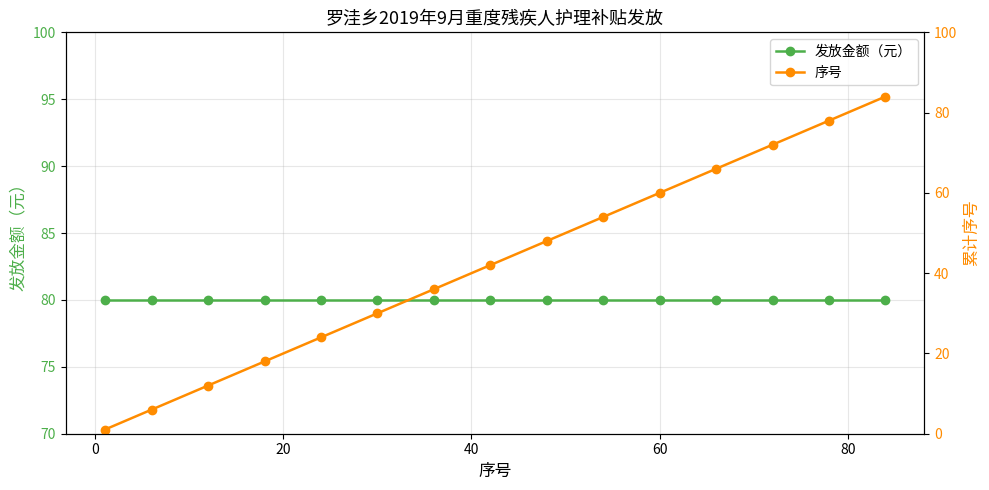

What is the difference between the maximum and minimum values in the 序号 series?

83